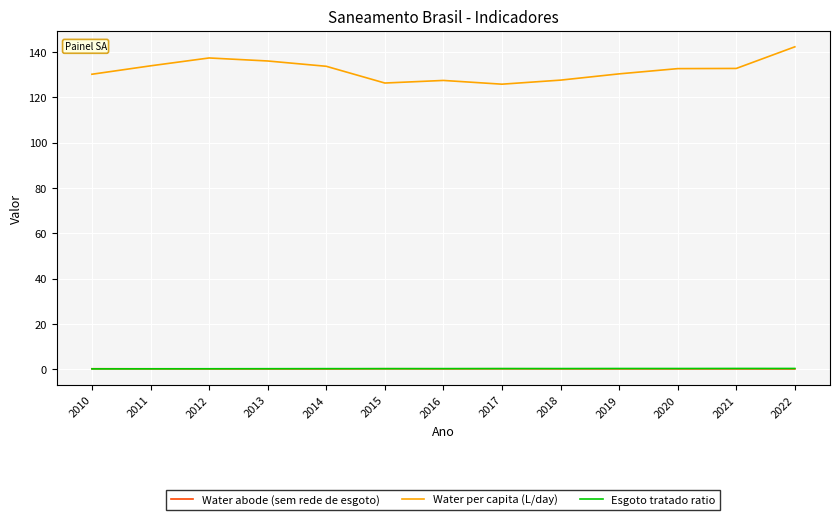

The value of Water per capita (L/day) at 2010 is 54.2. True or false?

False